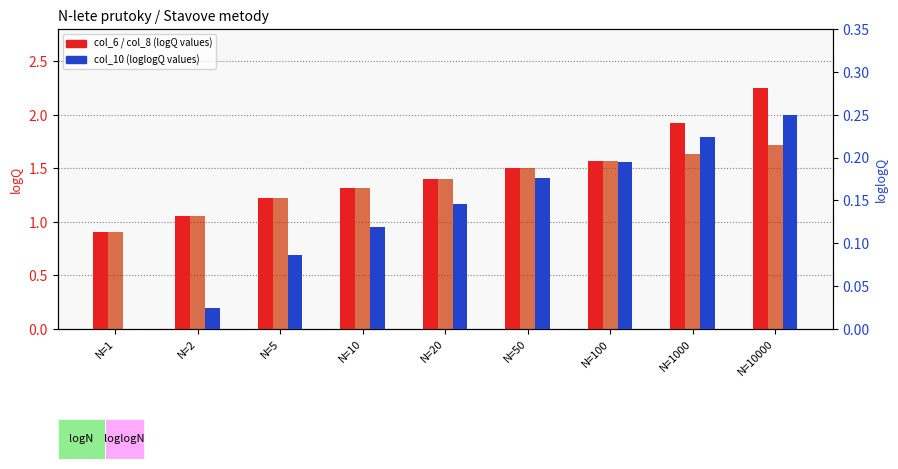

The value of col_10 (loglogQ) at N=50 is 0.2. True or false?

True